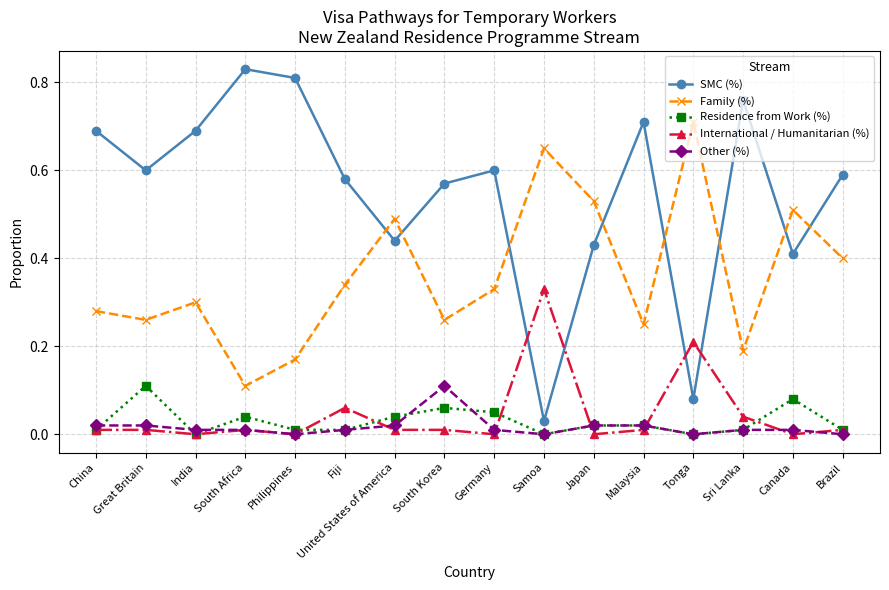

What is the sum of all Family (%) values?

5.8